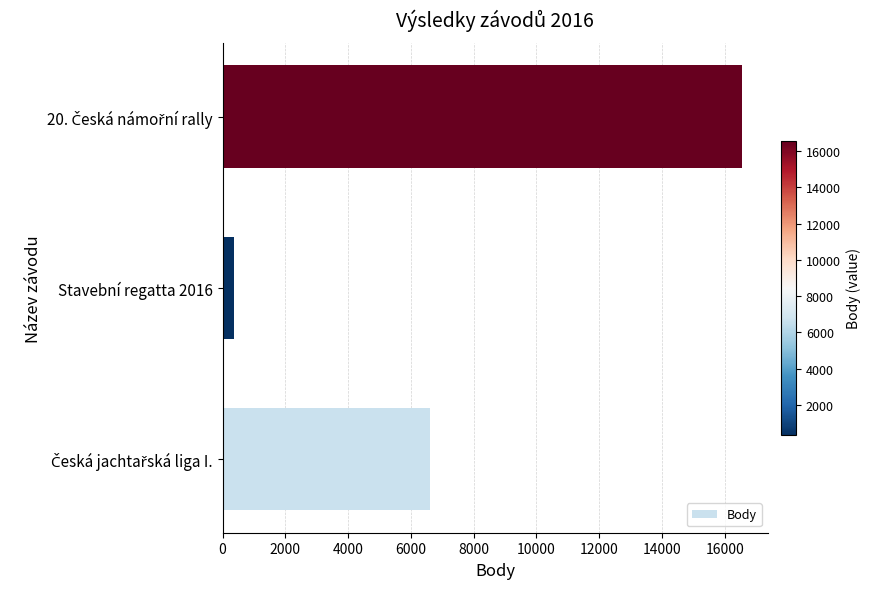

How many series are shown in this chart?

1